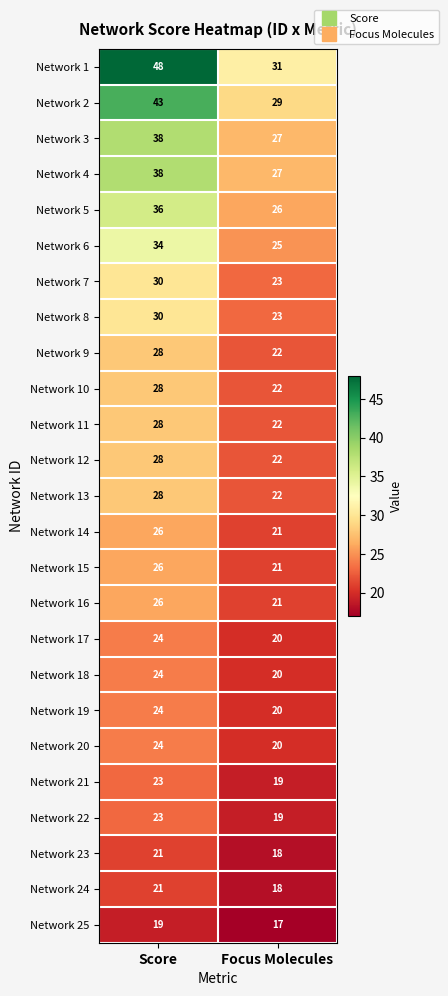

What is the total value across all series at Focus Molecules?

555